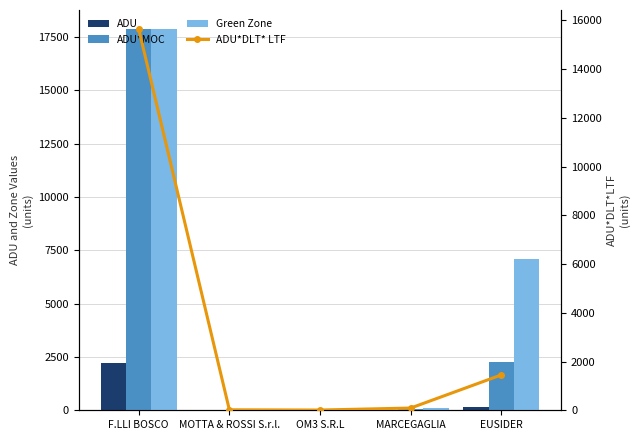

What is the difference between the maximum and minimum values in the ADU*MOC series?

17872.6